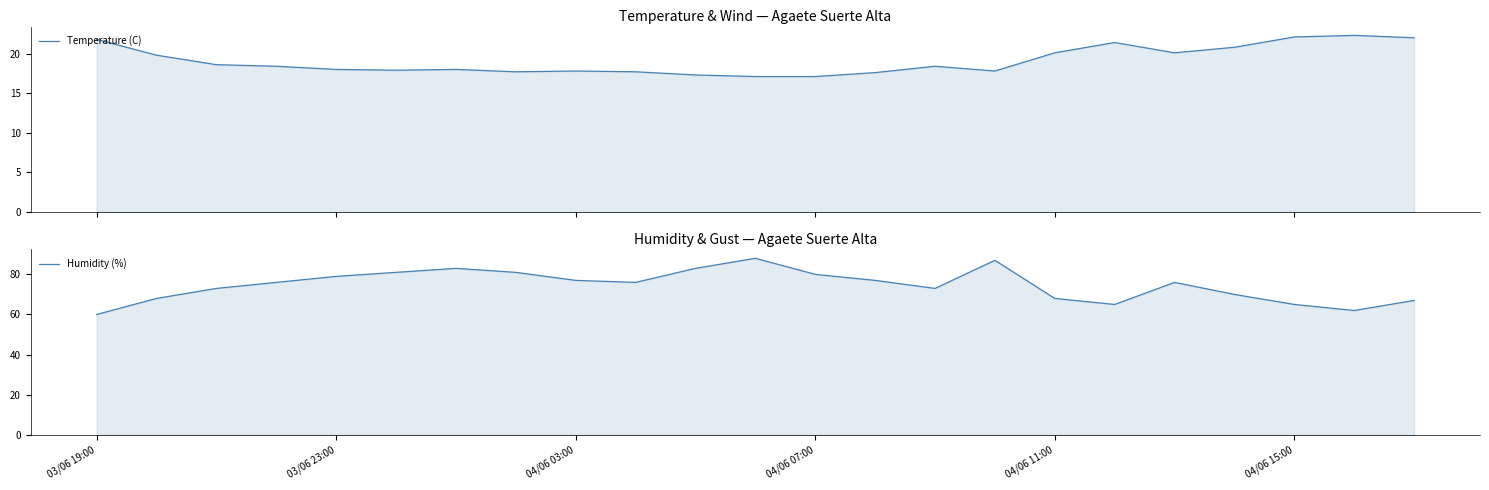

True or false: Temperature (C) has a value of 18.0 at 6.

True